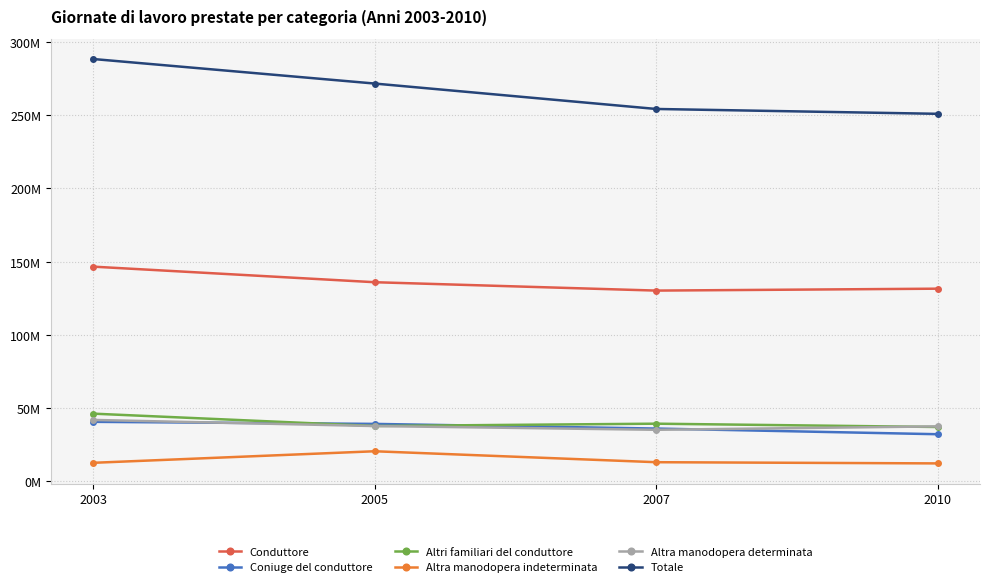

What is the total value across all series at 2007?

508230131